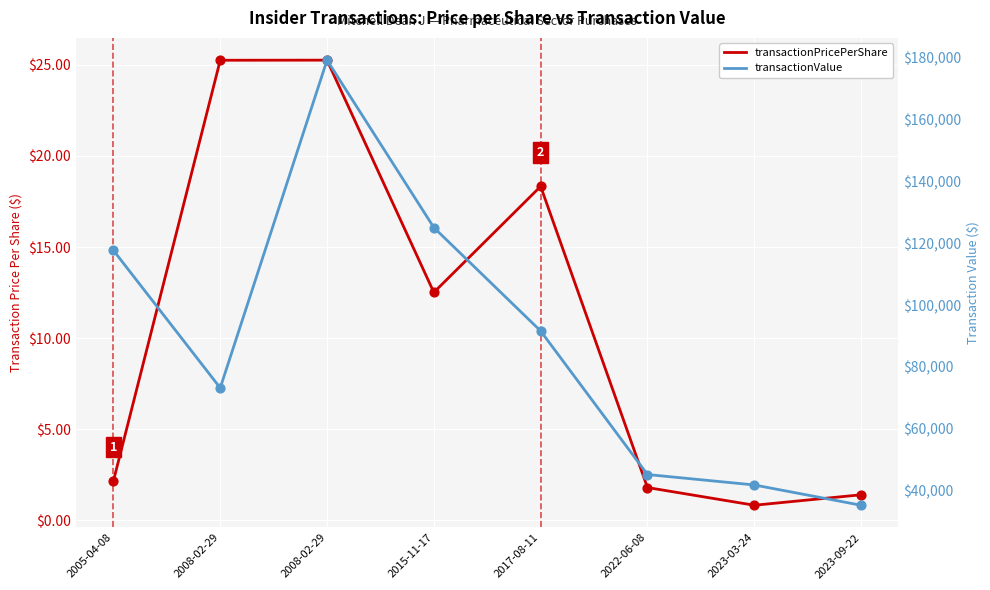

Which series has the largest total across all categories?

transactionValue